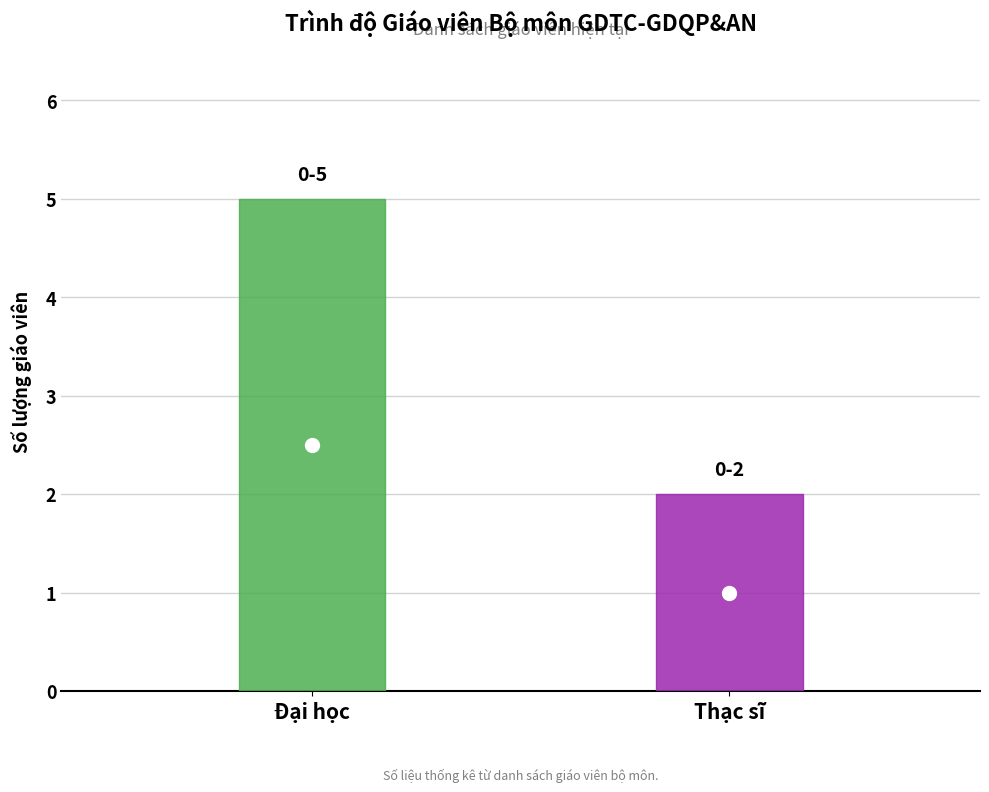

At which category does the chart reach its peak across all series?

Đại học